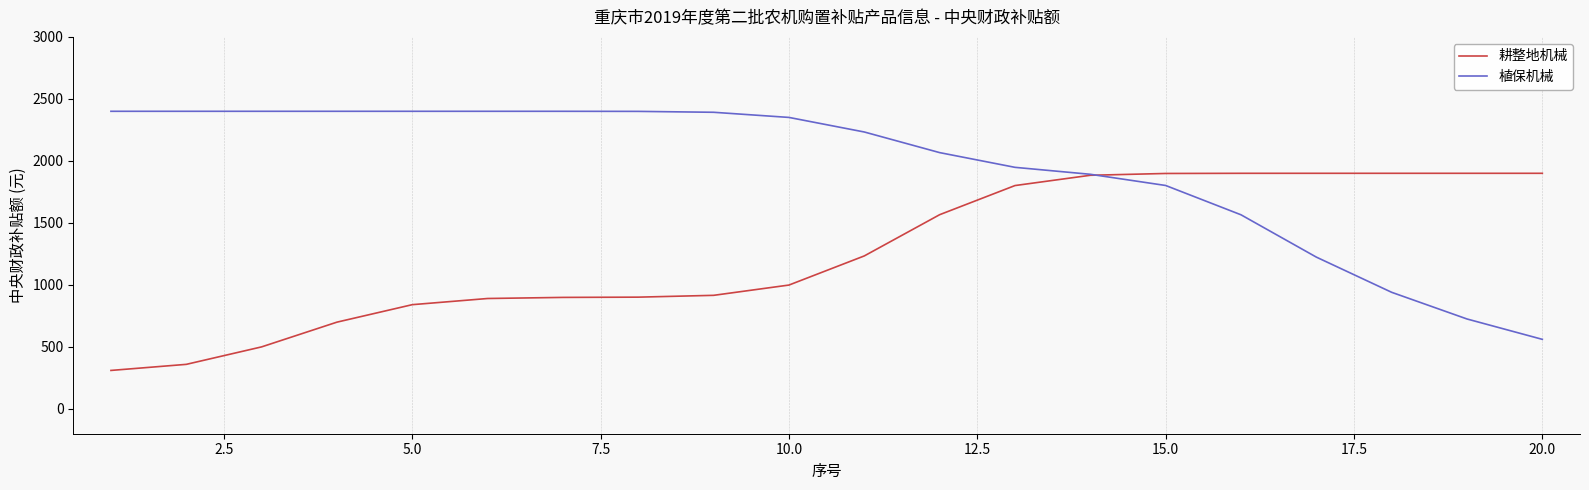

Which series has the largest total across all categories?

植保机械